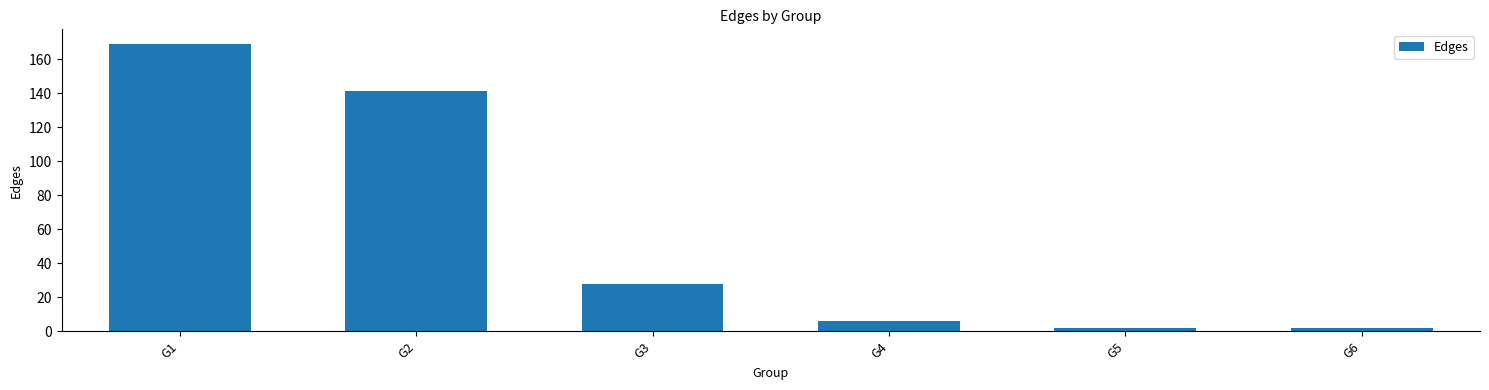

Reading right to left, extract all data points from this chart.

G6=2	G5=2	G4=6	G3=28	G2=141	G1=169